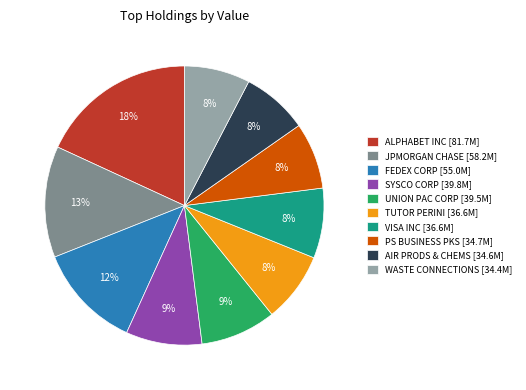

Is the sum of JPMORGAN CHASE [58.2M] and ALPHABET INC [81.7M] greater than half?

No